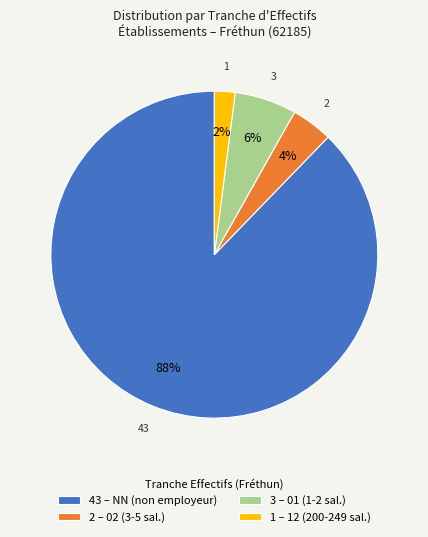

What is the largest slice in the pie chart?

43 – NN (non employeur)